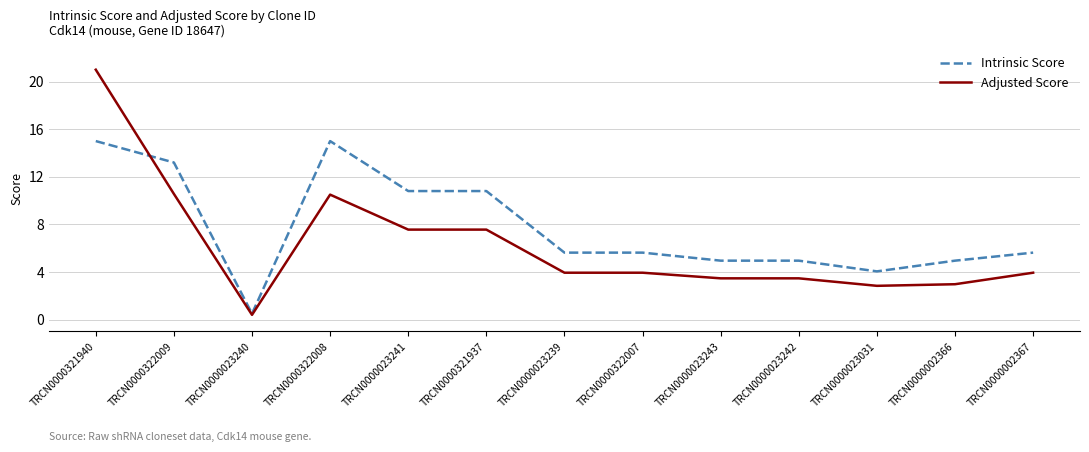

Where does the Adjusted Score series first go above 3?

TRCN0000321940